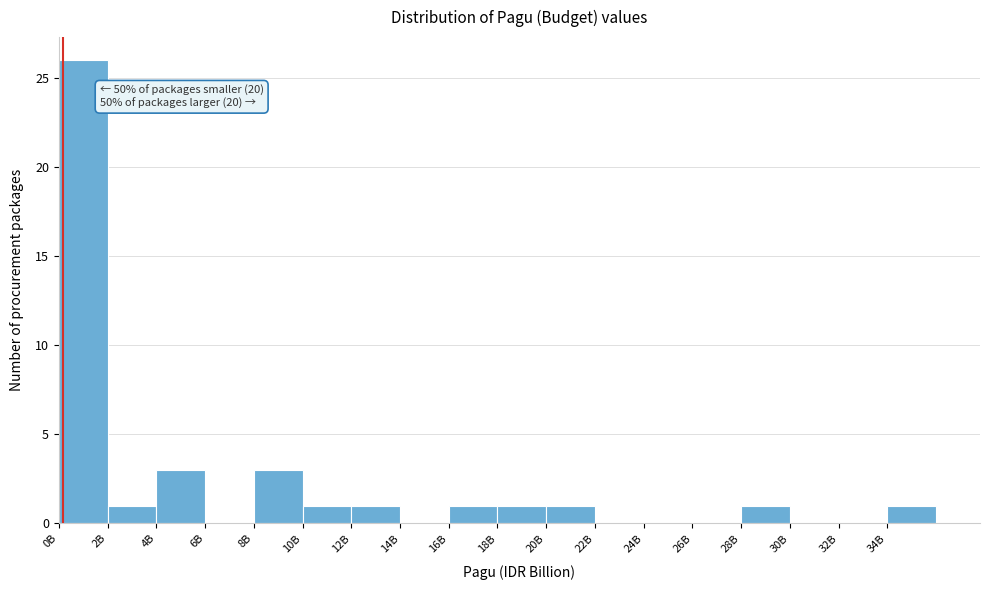

Reading left to right, what are all the values shown in this chart?

0B=26	2B=1	4B=3	6B=0	8B=3	10B=1	12B=1	14B=0	16B=1	18B=1	20B=1	22B=0	24B=0	26B=0	28B=1	30B=0	32B=0	34B=1